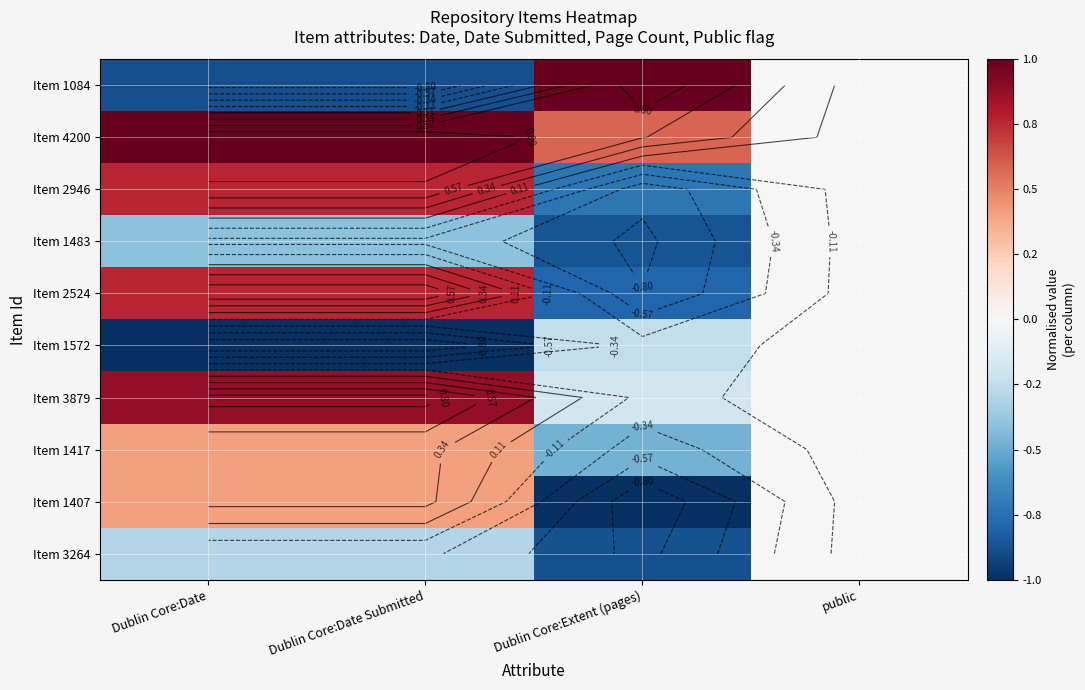

Read the Item 2946 value at Dublin Core:Date.

0.8